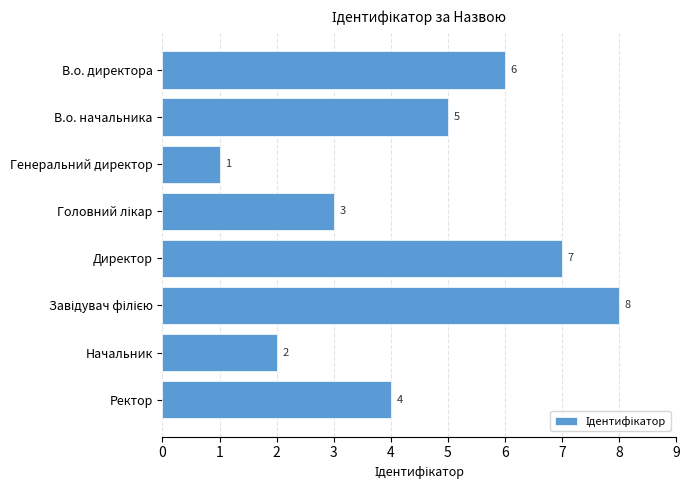

What is the value of the 1st bar from the top?

6